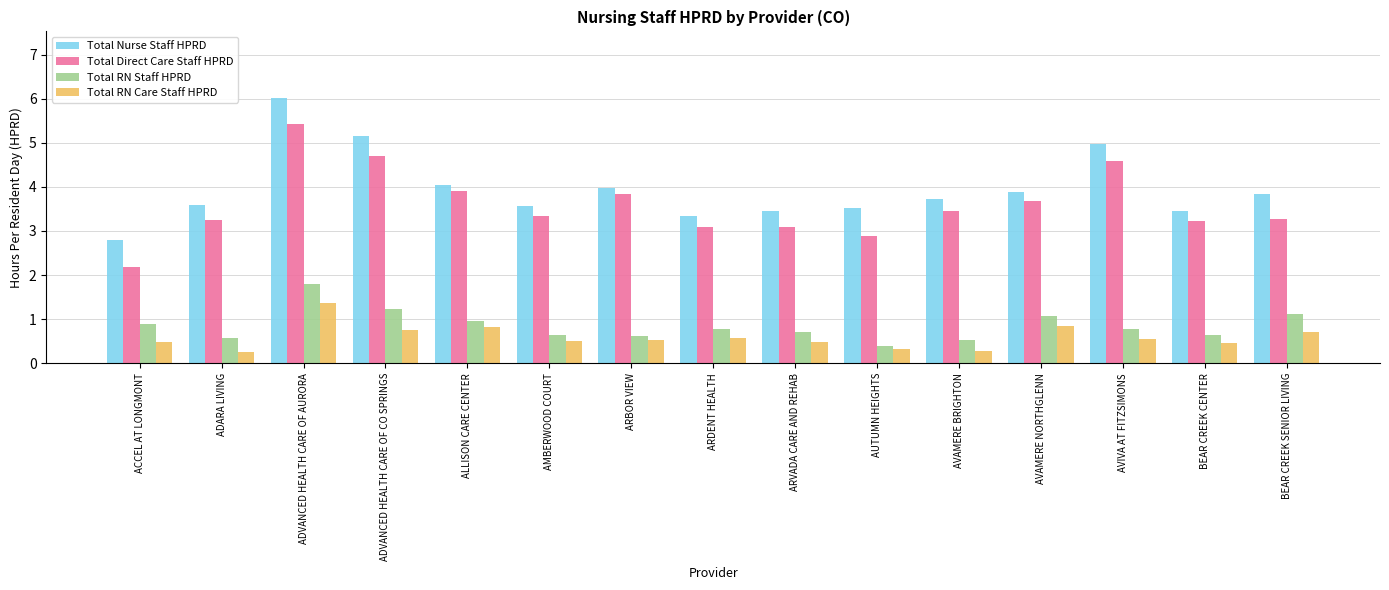

What is the label of the 13th bar from the left?

AVIVA AT FITZSIMONS